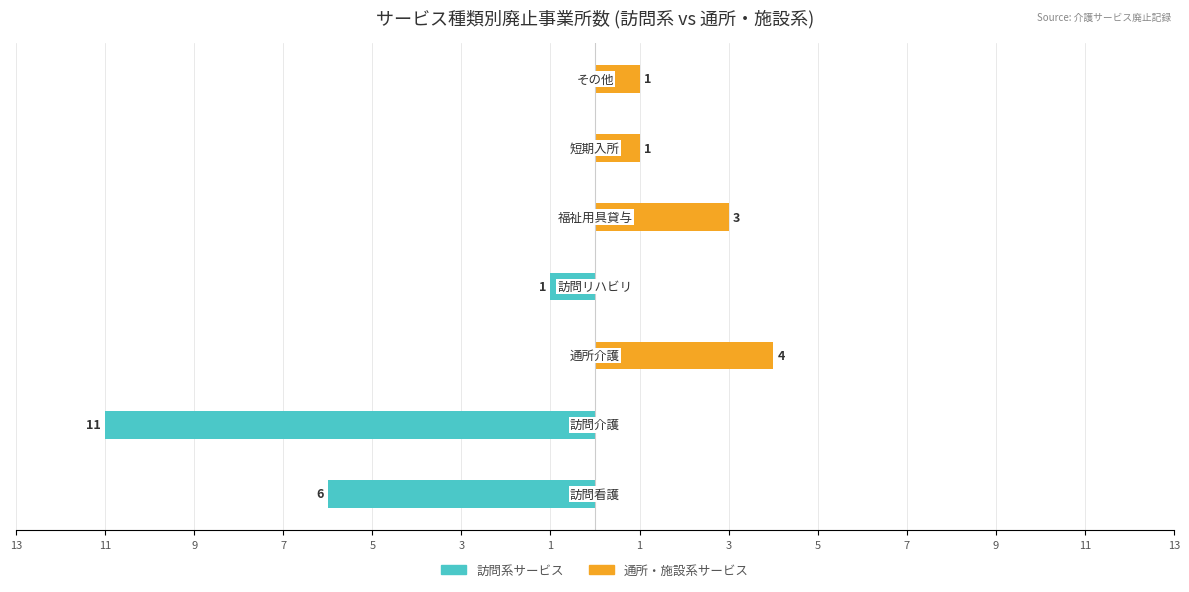

Reading left to right, what are all the values shown in this chart?

訪問系サービス: -6	-11	0	-1	0	0	0
通所・施設系サービス: 0	0	4	0	3	1	1